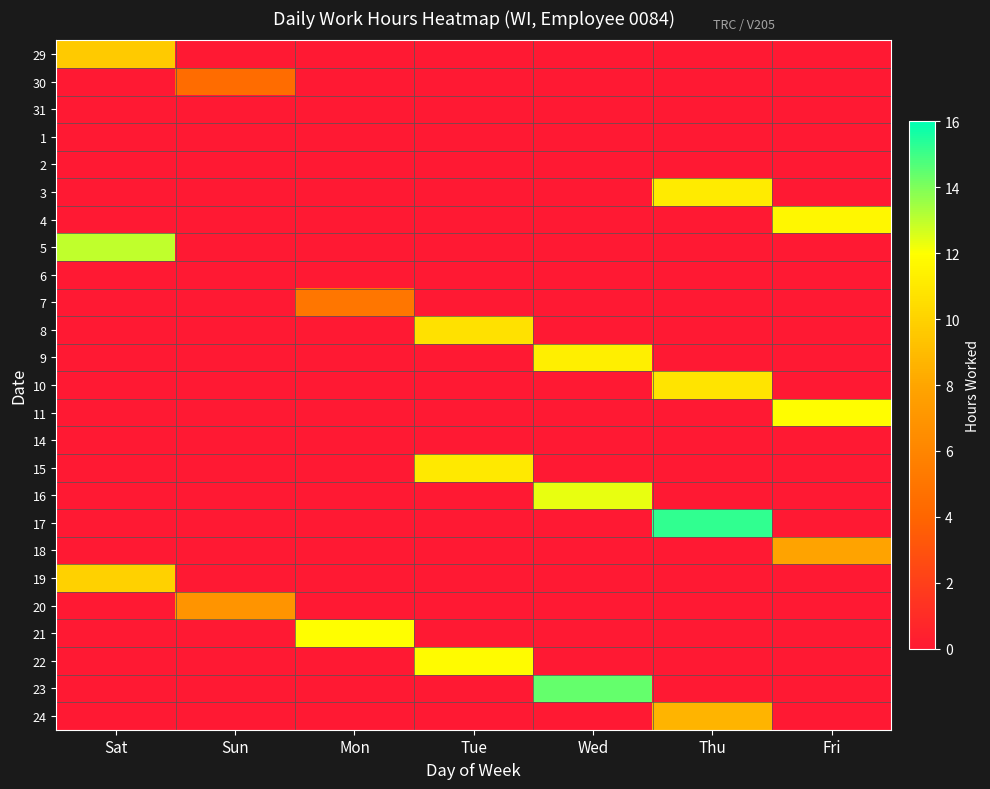

Reading left to right, transcribe all the data shown in this chart.

29: Sat=9.6	Sun=0.0	Mon=0.0	Tue=0.0	Wed=0.0	Thu=0.0	Fri=0.0
30: Sat=0.0	Sun=4.4	Mon=0.0	Tue=0.0	Wed=0.0	Thu=0.0	Fri=0.0
31: Sat=0.0	Sun=0.0	Mon=0.0	Tue=0.0	Wed=0.0	Thu=0.0	Fri=0.0
1: Sat=0.0	Sun=0.0	Mon=0.0	Tue=0.0	Wed=0.0	Thu=0.0	Fri=0.0
2: Sat=0.0	Sun=0.0	Mon=0.0	Tue=0.0	Wed=0.0	Thu=0.0	Fri=0.0
3: Sat=0.0	Sun=0.0	Mon=0.0	Tue=0.0	Wed=0.0	Thu=11.1	Fri=0.0
4: Sat=0.0	Sun=0.0	Mon=0.0	Tue=0.0	Wed=0.0	Thu=0.0	Fri=11.6
5: Sat=12.9	Sun=0.0	Mon=0.0	Tue=0.0	Wed=0.0	Thu=0.0	Fri=0.0
6: Sat=0.0	Sun=0.0	Mon=0.0	Tue=0.0	Wed=0.0	Thu=0.0	Fri=0.0
7: Sat=0.0	Sun=0.0	Mon=5.0	Tue=0.0	Wed=0.0	Thu=0.0	Fri=0.0
8: Sat=0.0	Sun=0.0	Mon=0.0	Tue=10.7	Wed=0.0	Thu=0.0	Fri=0.0
9: Sat=0.0	Sun=0.0	Mon=0.0	Tue=0.0	Wed=11.3	Thu=0.0	Fri=0.0
10: Sat=0.0	Sun=0.0	Mon=0.0	Tue=0.0	Wed=0.0	Thu=10.8	Fri=0.0
11: Sat=0.0	Sun=0.0	Mon=0.0	Tue=0.0	Wed=0.0	Thu=0.0	Fri=11.9
14: Sat=0.0	Sun=0.0	Mon=0.0	Tue=0.0	Wed=0.0	Thu=0.0	Fri=0.0
15: Sat=0.0	Sun=0.0	Mon=0.0	Tue=11.1	Wed=0.0	Thu=0.0	Fri=0.0
16: Sat=0.0	Sun=0.0	Mon=0.0	Tue=0.0	Wed=12.3	Thu=0.0	Fri=0.0
17: Sat=0.0	Sun=0.0	Mon=0.0	Tue=0.0	Wed=0.0	Thu=15.2	Fri=0.0
18: Sat=0.0	Sun=0.0	Mon=0.0	Tue=0.0	Wed=0.0	Thu=0.0	Fri=7.9
19: Sat=10.0	Sun=0.0	Mon=0.0	Tue=0.0	Wed=0.0	Thu=0.0	Fri=0.0
20: Sat=0.0	Sun=6.9	Mon=0.0	Tue=0.0	Wed=0.0	Thu=0.0	Fri=0.0
21: Sat=0.0	Sun=0.0	Mon=11.9	Tue=0.0	Wed=0.0	Thu=0.0	Fri=0.0
22: Sat=0.0	Sun=0.0	Mon=0.0	Tue=11.8	Wed=0.0	Thu=0.0	Fri=0.0
23: Sat=0.0	Sun=0.0	Mon=0.0	Tue=0.0	Wed=14.4	Thu=0.0	Fri=0.0
24: Sat=0.0	Sun=0.0	Mon=0.0	Tue=0.0	Wed=0.0	Thu=8.6	Fri=0.0